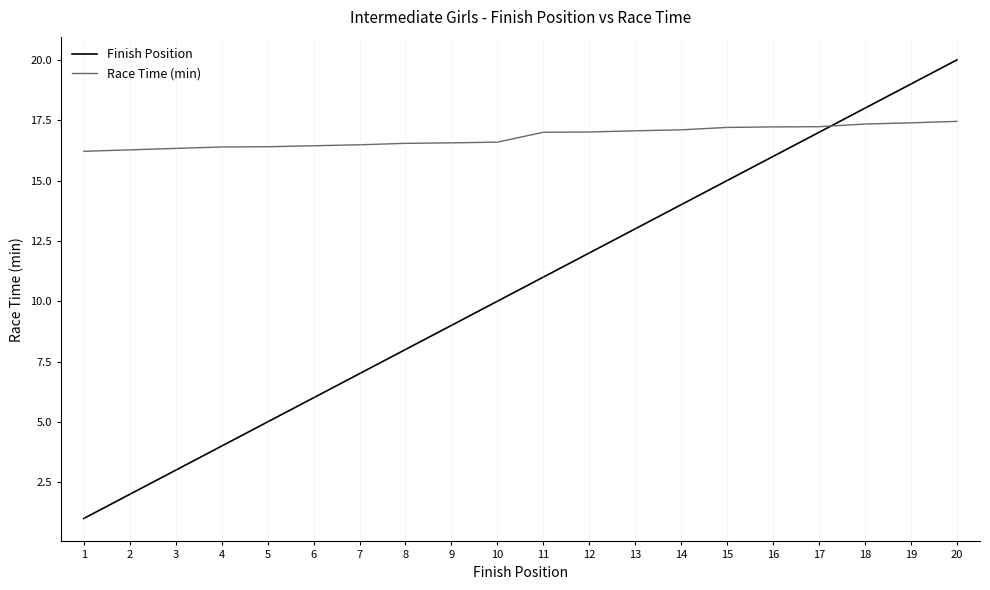

What is the lowest value of the Finish Position series?

1.0